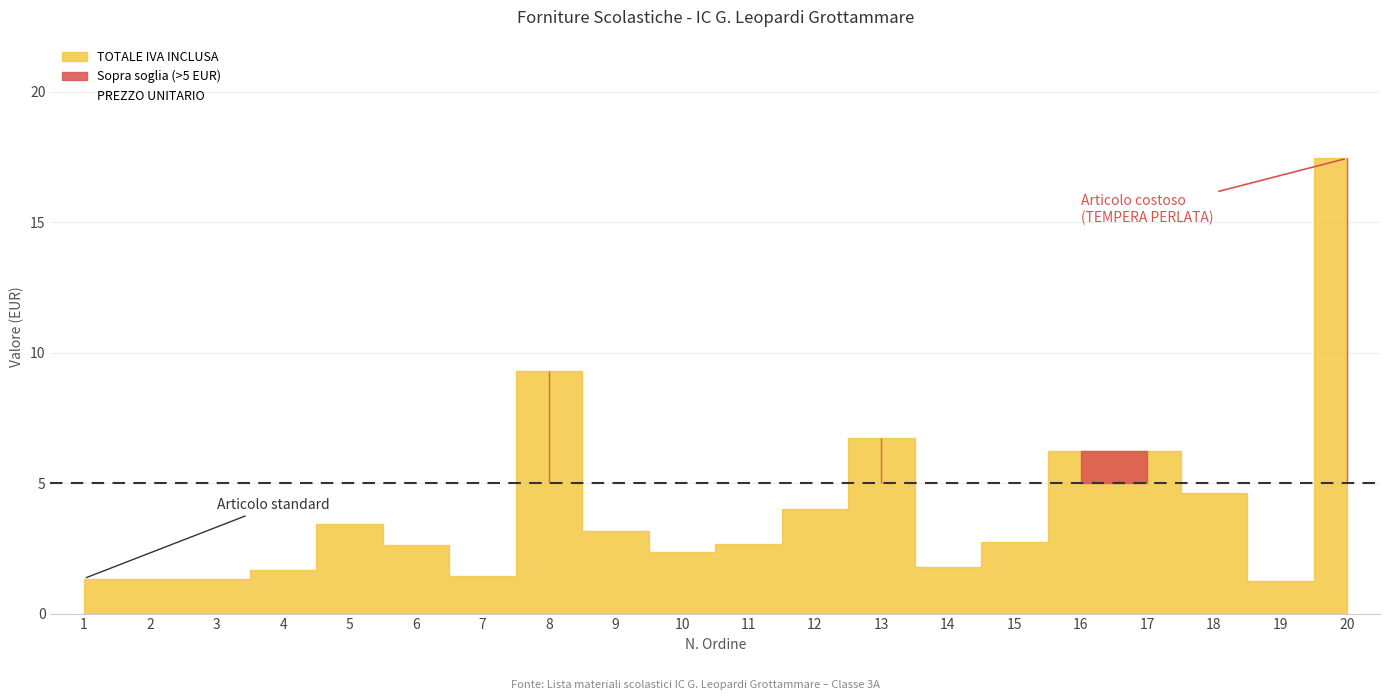

How many points are lower than both their immediate neighbors (excluding endpoints)?

5